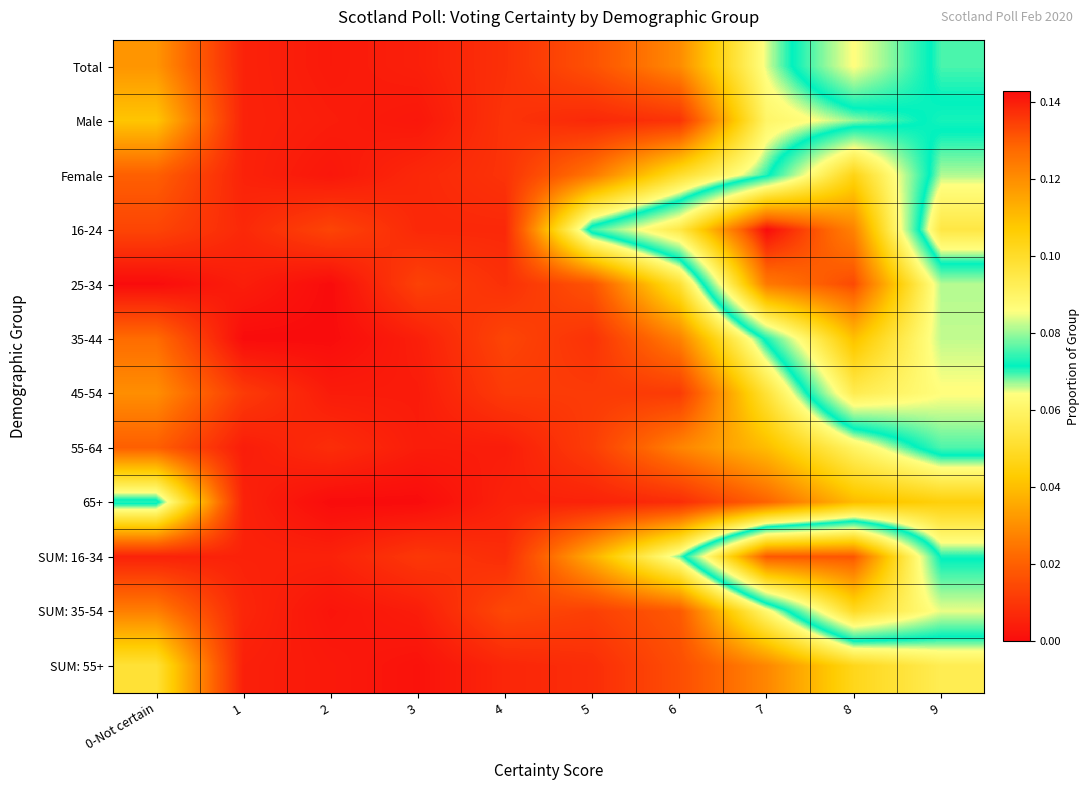

Reading left to right, list all the values displayed in this chart.

Total: 0-Not certain=0.0	1=0.0	2=0.0	3=0.0	4=0.0	5=0.0	6=0.0	7=0.1	8=0.1	9=0.1
Male: 0-Not certain=0.0	1=0.0	2=0.0	3=0.0	4=0.0	5=0.0	6=0.0	7=0.1	8=0.1	9=0.1
Female: 0-Not certain=0.0	1=0.0	2=0.0	3=0.0	4=0.0	5=0.0	6=0.1	7=0.1	8=0.1	9=0.1
16-24: 0-Not certain=0.0	1=0.0	2=0.0	3=0.0	4=0.0	5=0.1	6=0.1	7=0.1	8=0.1	9=0.1
25-34: 0-Not certain=0.0	1=0.0	2=0.0	3=0.0	4=0.0	5=0.0	6=0.1	7=0.1	8=0.1	9=0.1
35-44: 0-Not certain=0.0	1=0.0	2=0.0	3=0.0	4=0.0	5=0.0	6=0.0	7=0.1	8=0.1	9=0.1
45-54: 0-Not certain=0.0	1=0.0	2=0.0	3=0.0	4=0.0	5=0.0	6=0.0	7=0.1	8=0.1	9=0.1
55-64: 0-Not certain=0.0	1=0.0	2=0.0	3=0.0	4=0.0	5=0.0	6=0.0	7=0.0	8=0.1	9=0.1
65+: 0-Not certain=0.1	1=0.0	2=0.0	3=0.0	4=0.0	5=0.0	6=0.0	7=0.0	8=0.0	9=0.0
SUM: 16-34: 0-Not certain=0.0	1=0.0	2=0.0	3=0.0	4=0.0	5=0.0	6=0.1	7=0.1	8=0.1	9=0.1
SUM: 35-54: 0-Not certain=0.0	1=0.0	2=0.0	3=0.0	4=0.0	5=0.0	6=0.0	7=0.1	8=0.1	9=0.1
SUM: 55+: 0-Not certain=0.1	1=0.0	2=0.0	3=0.0	4=0.0	5=0.0	6=0.0	7=0.0	8=0.0	9=0.1